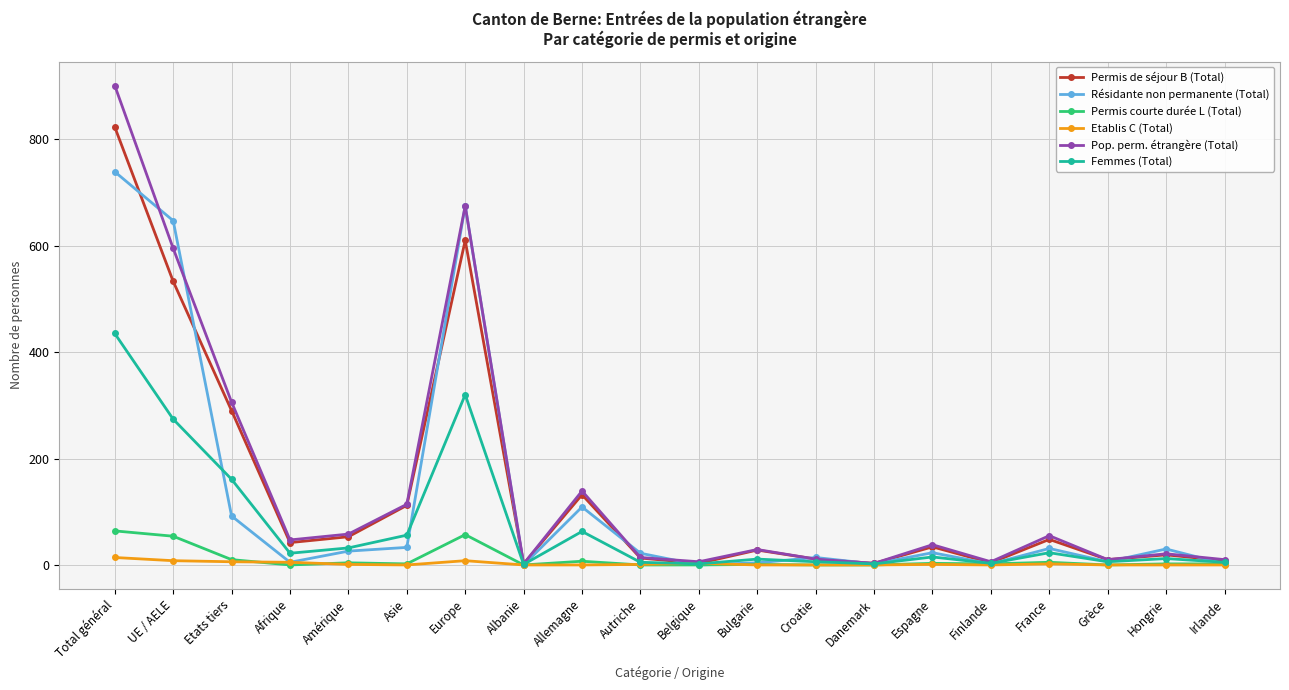

Where is the first local minimum for Permis de séjour B (Total)?

Afrique